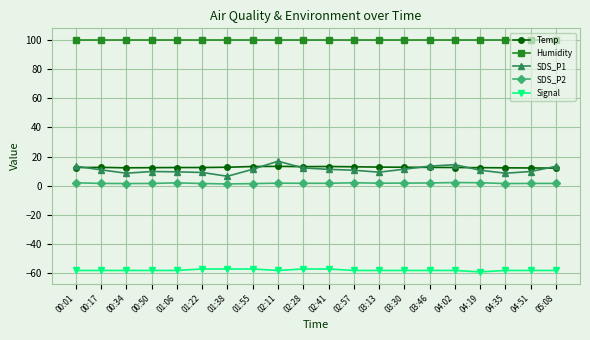

True or false: Temp has more than 1 points higher than both neighbors.

True